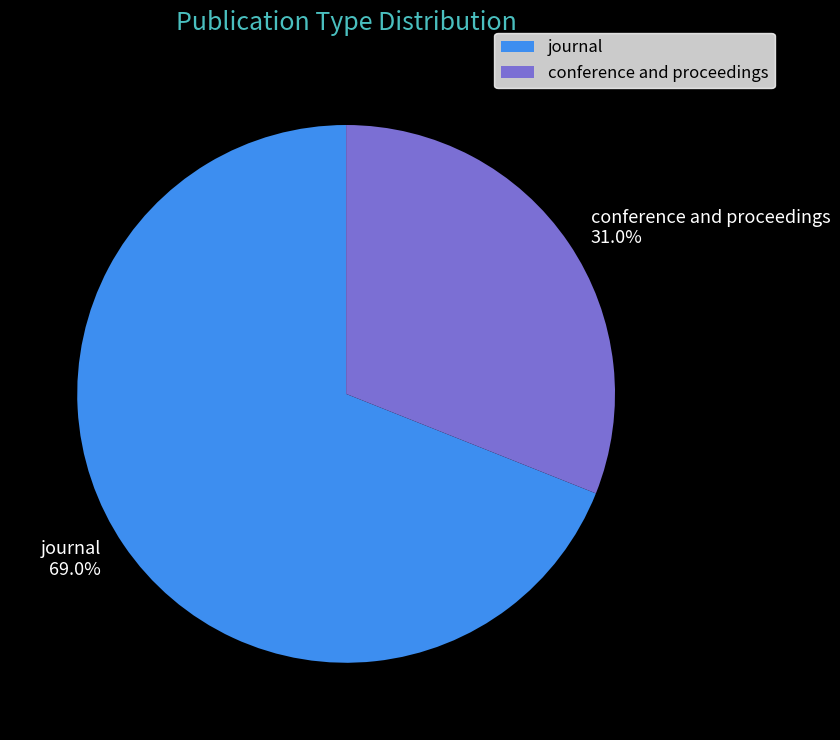

True or false: journal accounts for 69% of the total.

True